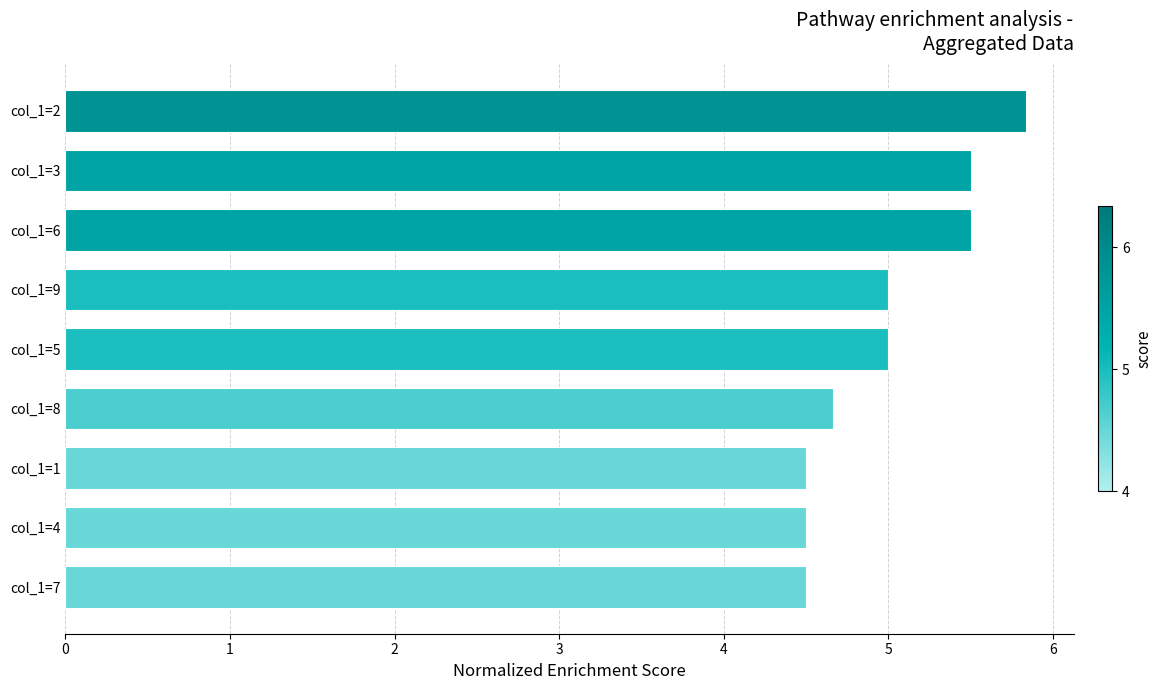

Reading top to bottom, list all the values displayed in this chart.

col_1=2=5.8	col_1=3=5.5	col_1=6=5.5	col_1=9=5.0	col_1=5=5.0	col_1=8=4.7	col_1=1=4.5	col_1=4=4.5	col_1=7=4.5